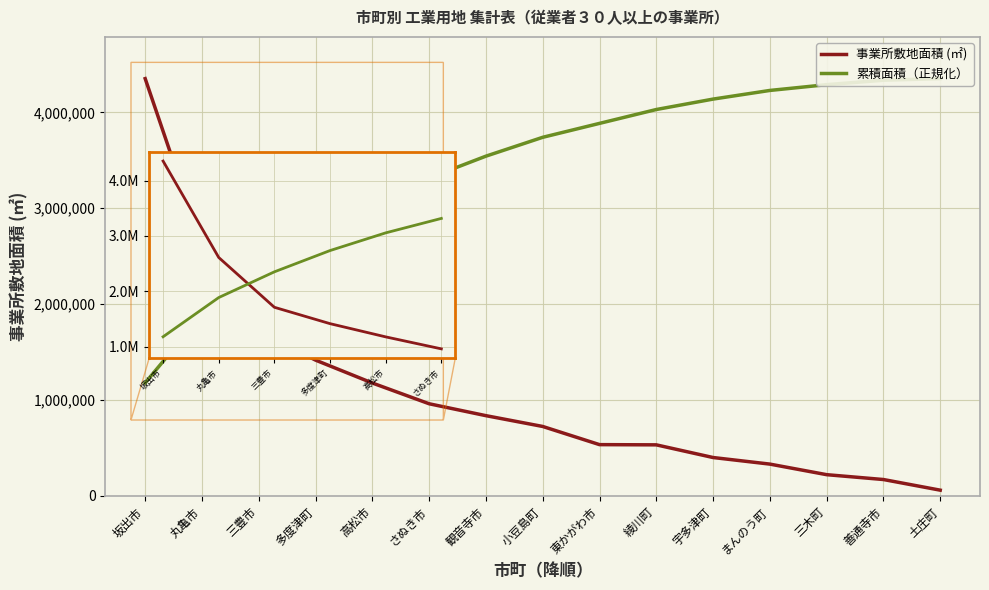

Which series has the largest total across all categories?

累積面積（正規化）